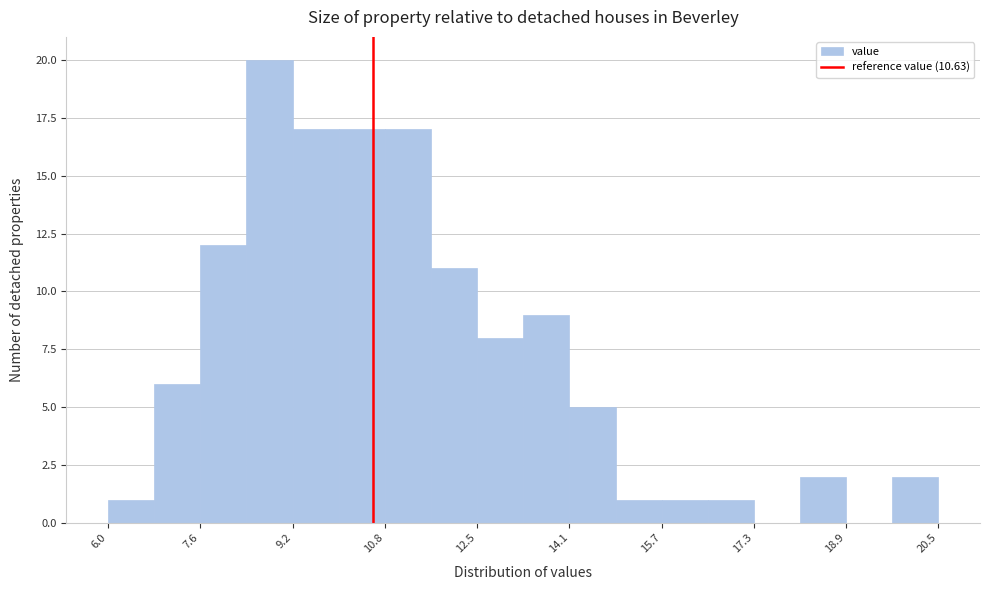

How tall is the bar that spans 16.4 to 17.4 on the x-axis? Neither the bar edges nor the heights are printed on the chart, so give them approximately, as read against the axes.

1